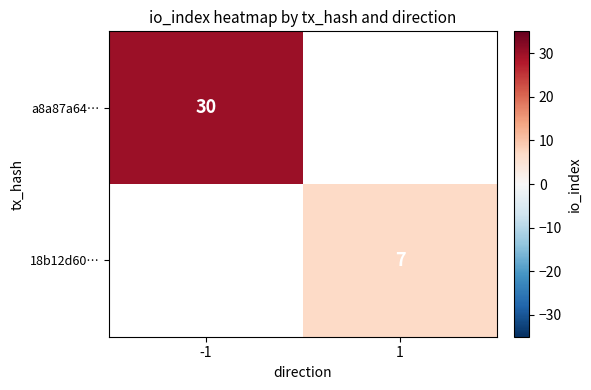

The value of 18b12d60… at 1 is 2.7. True or false?

False